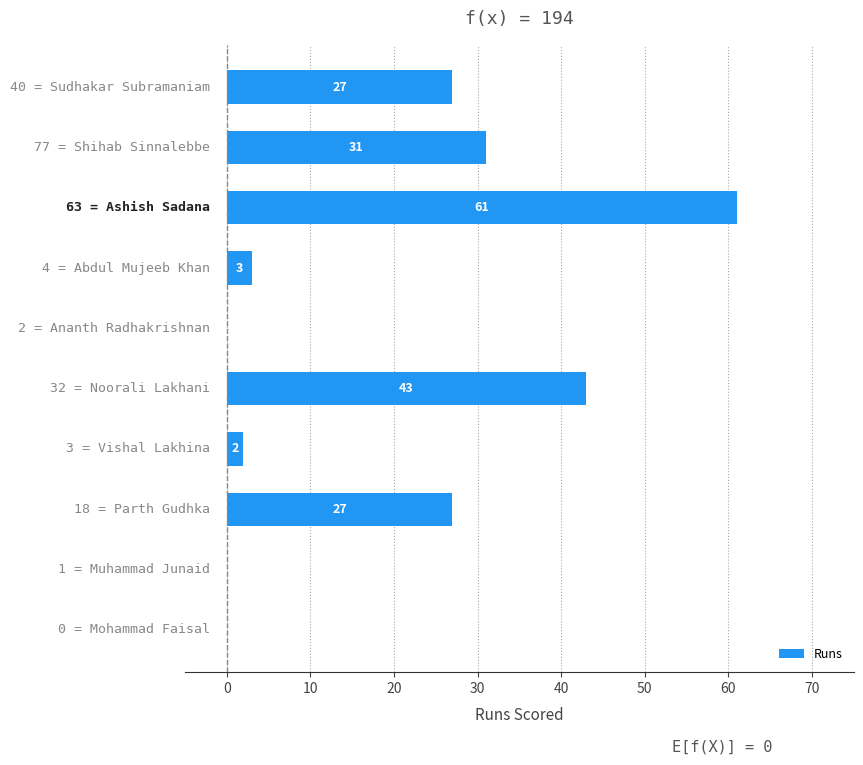

What is the maximum value shown in the chart?

61